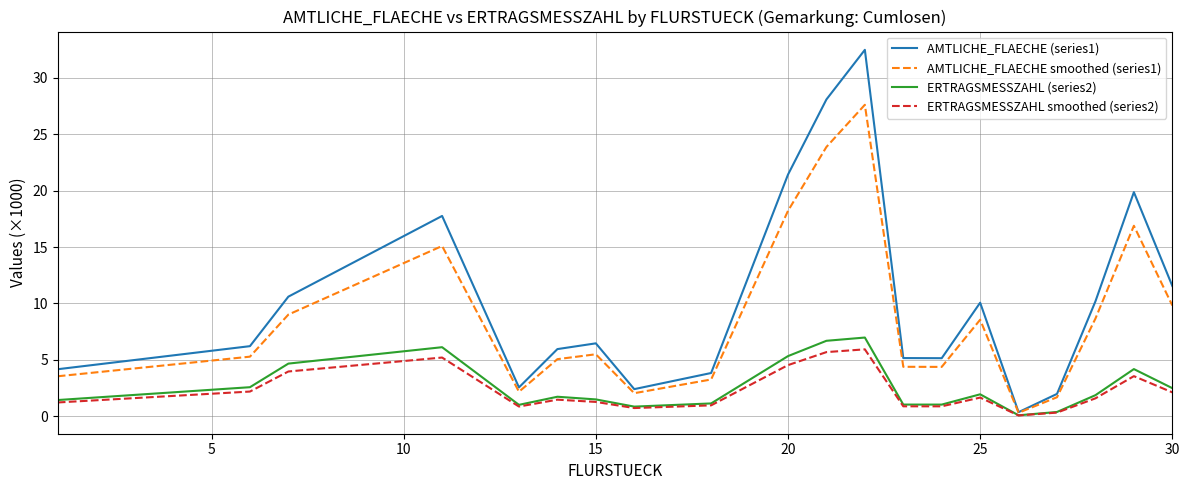

At how many categories does at least one series exceed 3?

16